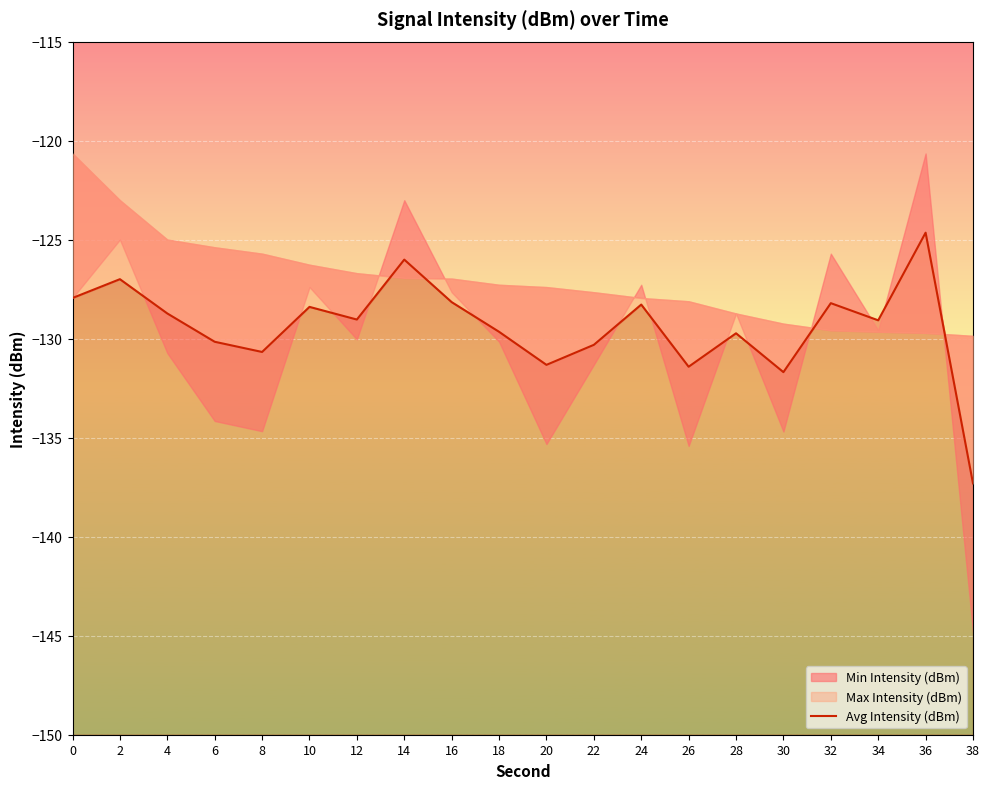

How many interior local peaks (higher than both neighbors) does the data have?

7